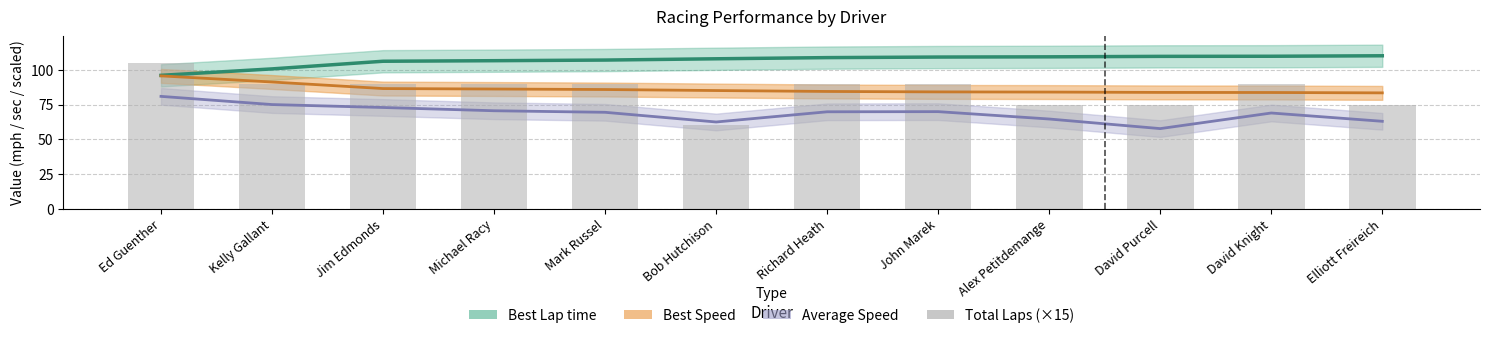

What position from the left is John Marek?

8